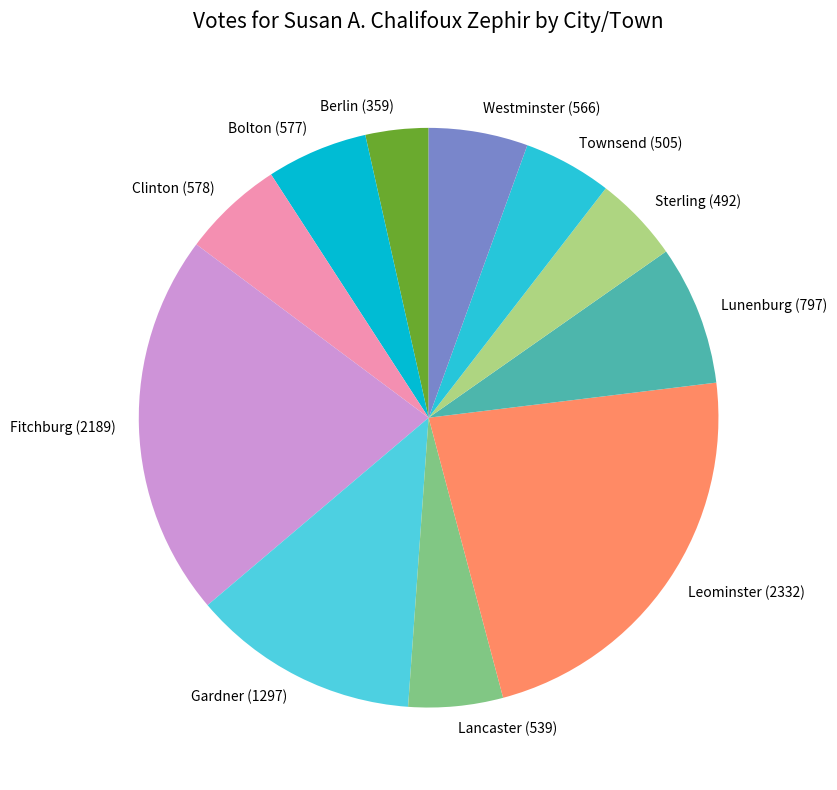

What is the ratio of the value at Bolton to the value at Townsend?

1.1